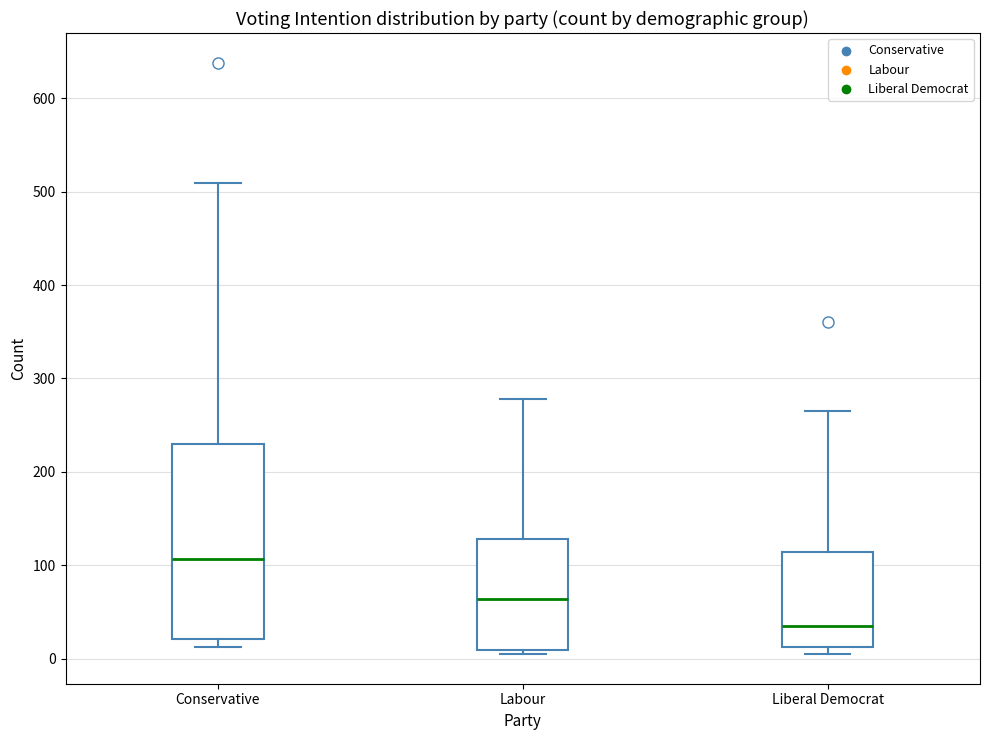

Reading left to right, read every box against the y-axis: the position of its median line, the range the box covers, and the ends of its whiskers. The values are not printed on the chart, so give them approximately, as read against the axis.

Conservative: median 110, box 20 to 230, whiskers 10 to 510
Labour: median 60, box 10 to 130, whiskers 10 (just below the box's lower edge) to 280
Liberal Democrat: median 40, box 10 to 110, whiskers 10 (just below the box's lower edge) to 270